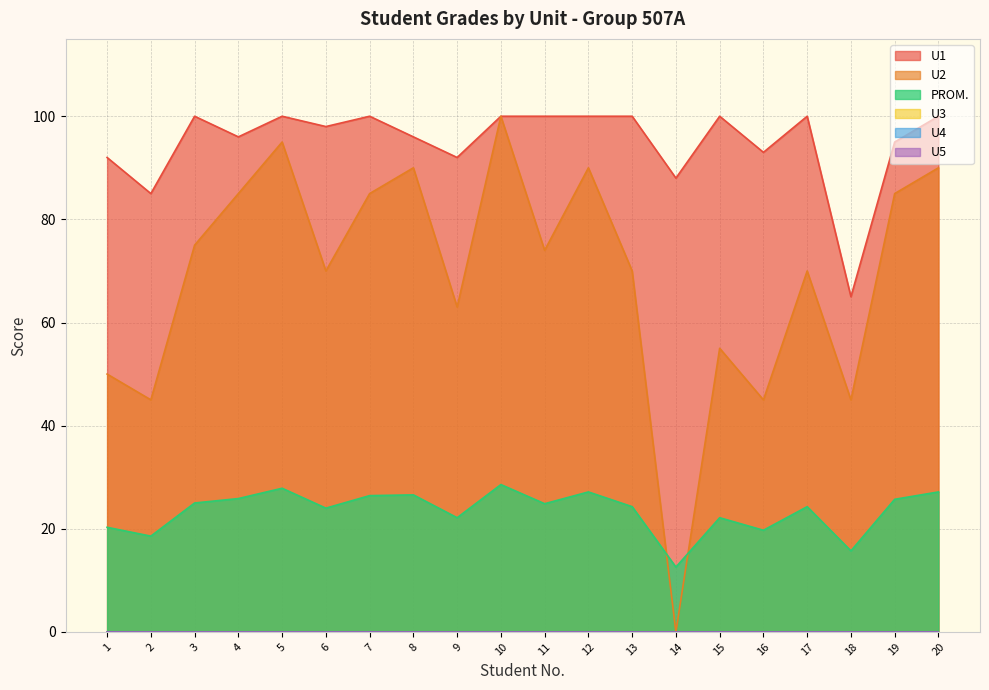

True or false: U1 and U2 intersect in this chart.

False